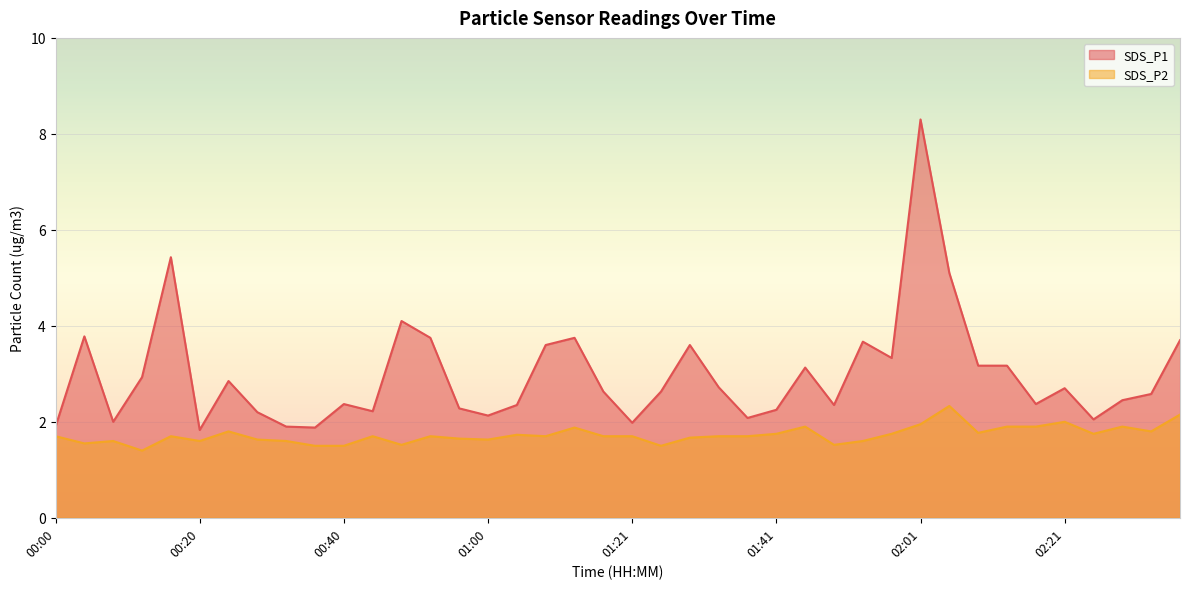

True or false: SDS_P1 has more than 0 interior local peaks.

True